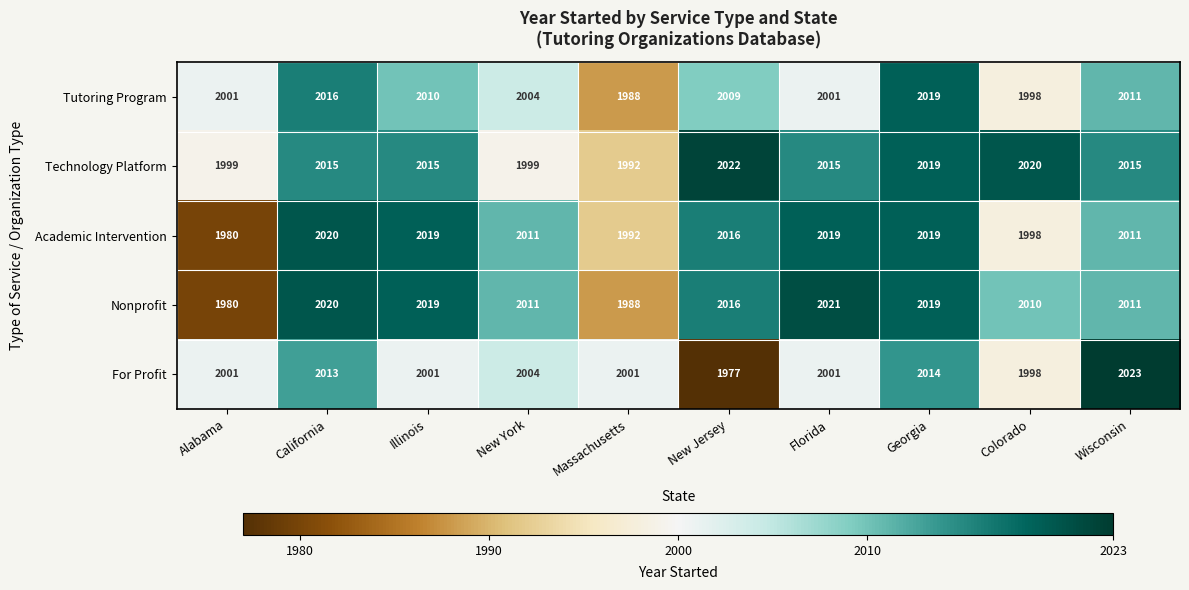

The value of For Profit at Colorado is 1998. True or false?

True